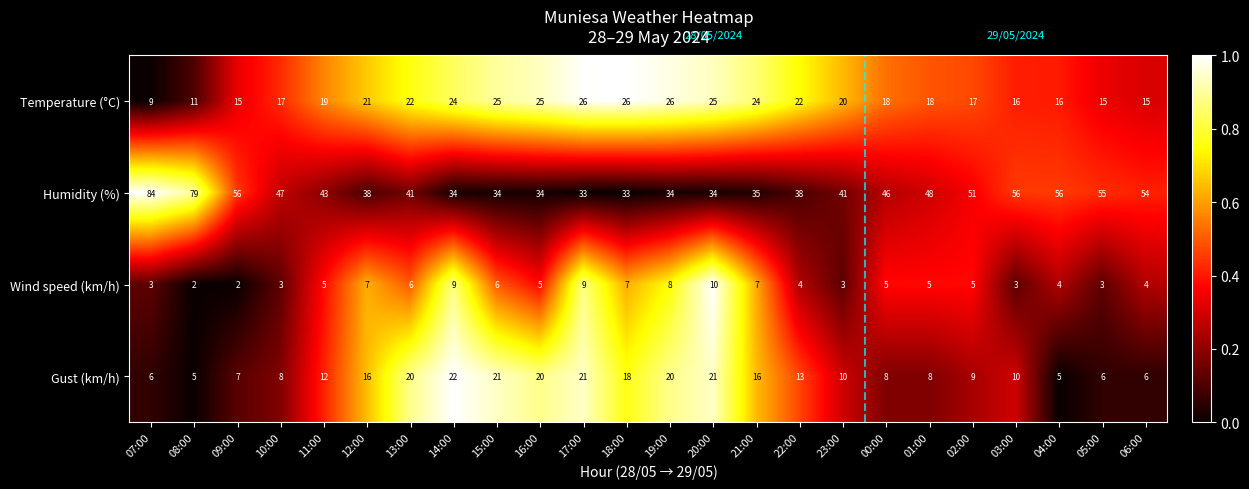

What is the total value across all series at 22:00?

77